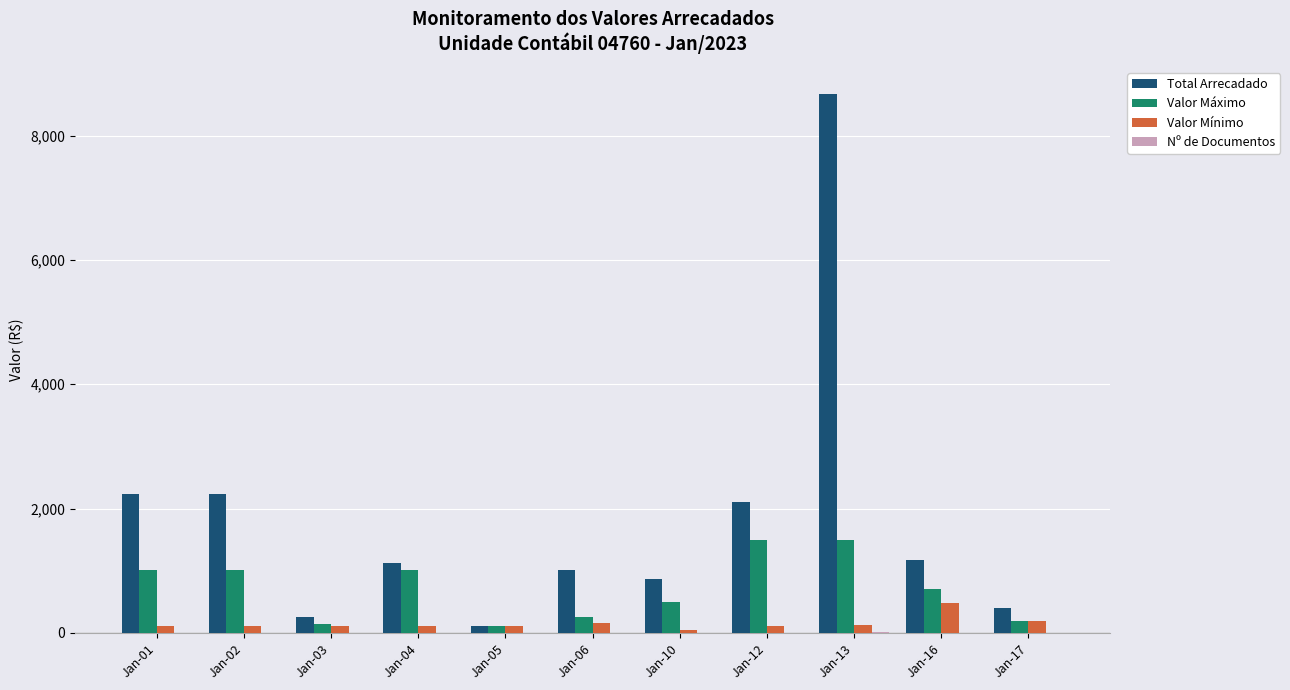

Which series changed the most between Jan-06 and Jan-13?

Total Arrecadado